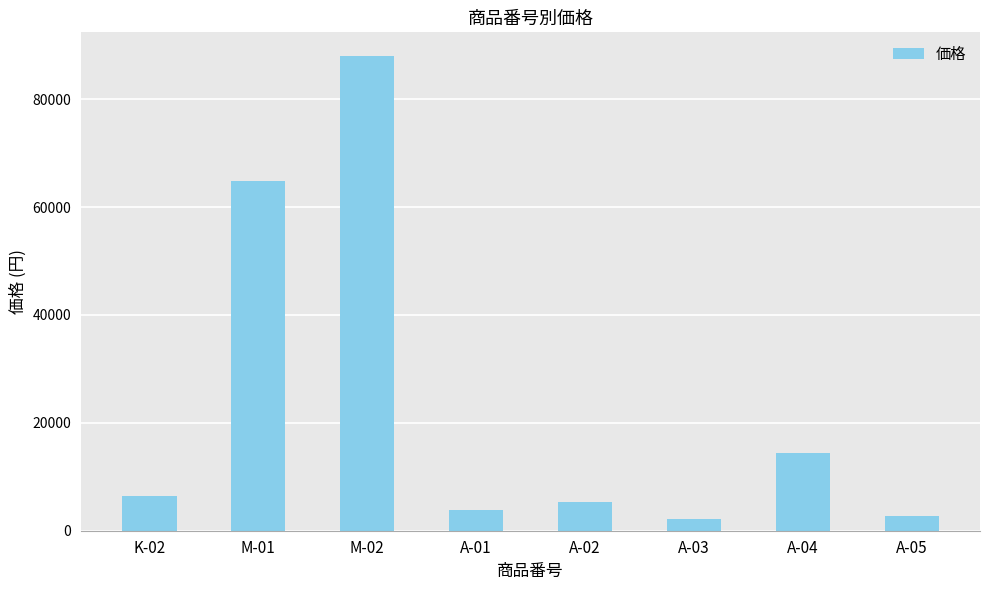

What is the maximum value shown in the chart?

88000